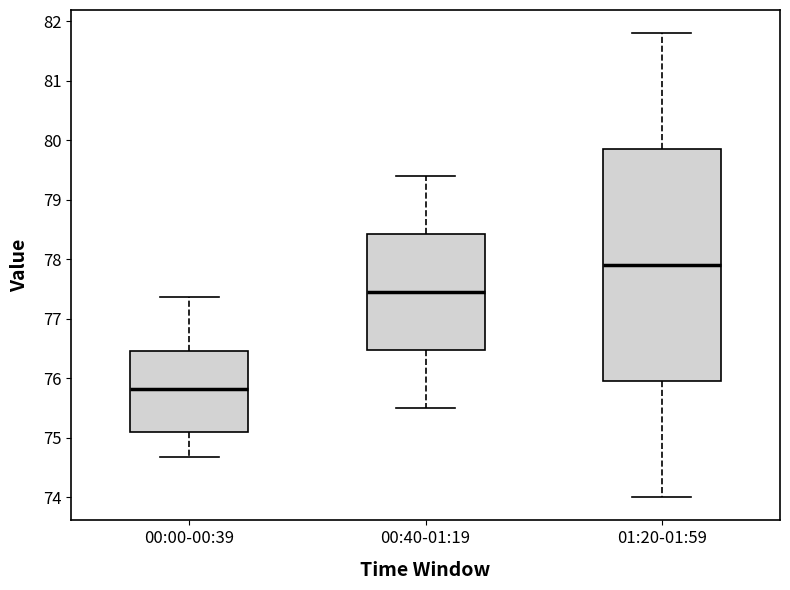

Reading left to right, transcribe this box plot: for each box, give where its median line is, the range the box spans, and where its two whiskers end, as read against the y-axis. The values are not printed on the chart, so give them approximately, as read against the axis.

00:00-00:39: median 75.8, box 75.1 to 76.5, whiskers 74.7 to 77.4
00:40-01:19: median 77.5, box 76.5 to 78.4, whiskers 75.5 to 79.4
01:20-01:59: median 77.9, box 76.0 to 79.9, whiskers 74.0 to 81.8